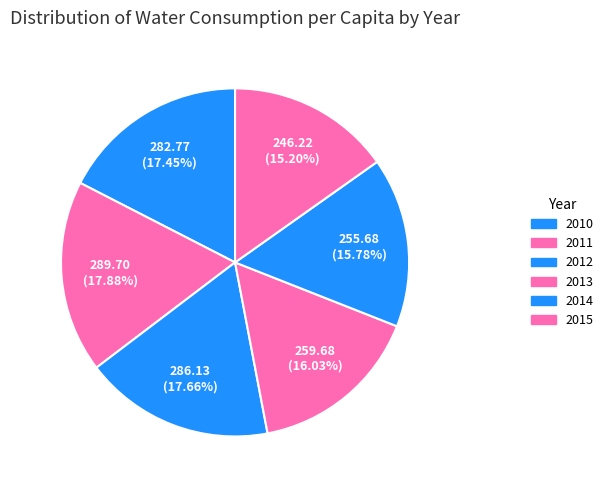

True or false: 2010 accounts for 14% of the total.

False